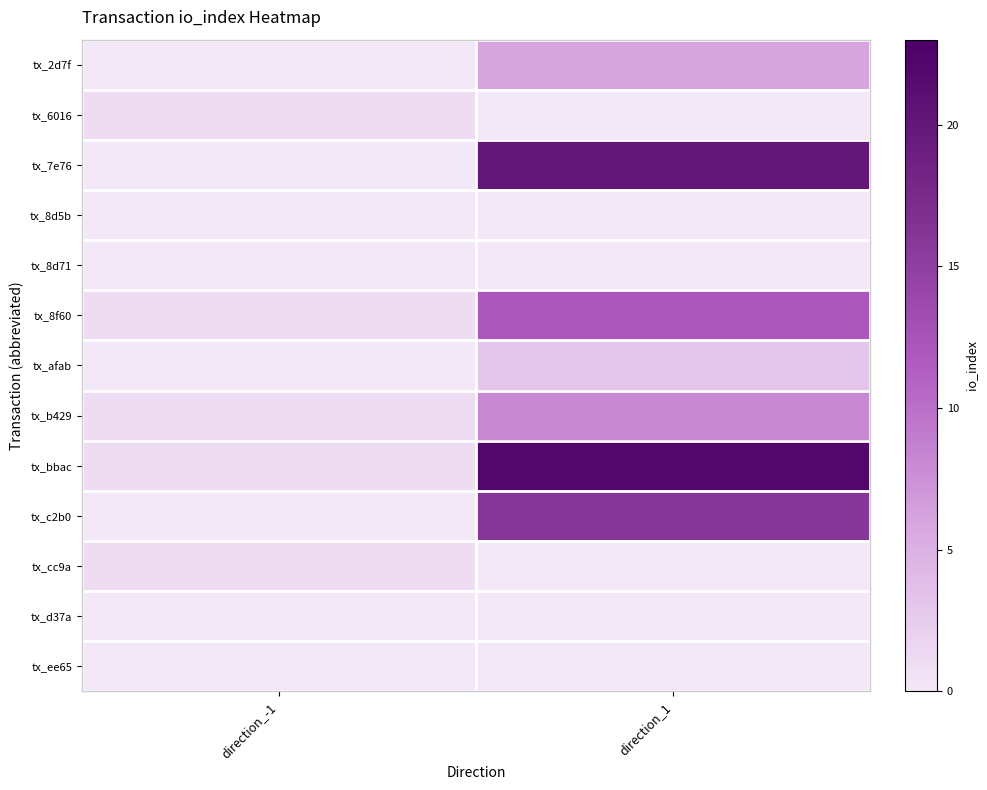

Reading left to right, transcribe all the data shown in this chart.

tx_2d7f: direction_-1=0	direction_1=6
tx_6016: direction_-1=1	direction_1=0
tx_7e76: direction_-1=0	direction_1=20
tx_8d5b: direction_-1=0	direction_1=0
tx_8d71: direction_-1=0	direction_1=0
tx_8f60: direction_-1=1	direction_1=12
tx_afab: direction_-1=0	direction_1=3
tx_b429: direction_-1=1	direction_1=8
tx_bbac: direction_-1=1	direction_1=22
tx_c2b0: direction_-1=0	direction_1=16
tx_cc9a: direction_-1=1	direction_1=0
tx_d37a: direction_-1=0	direction_1=0
tx_ee65: direction_-1=0	direction_1=0